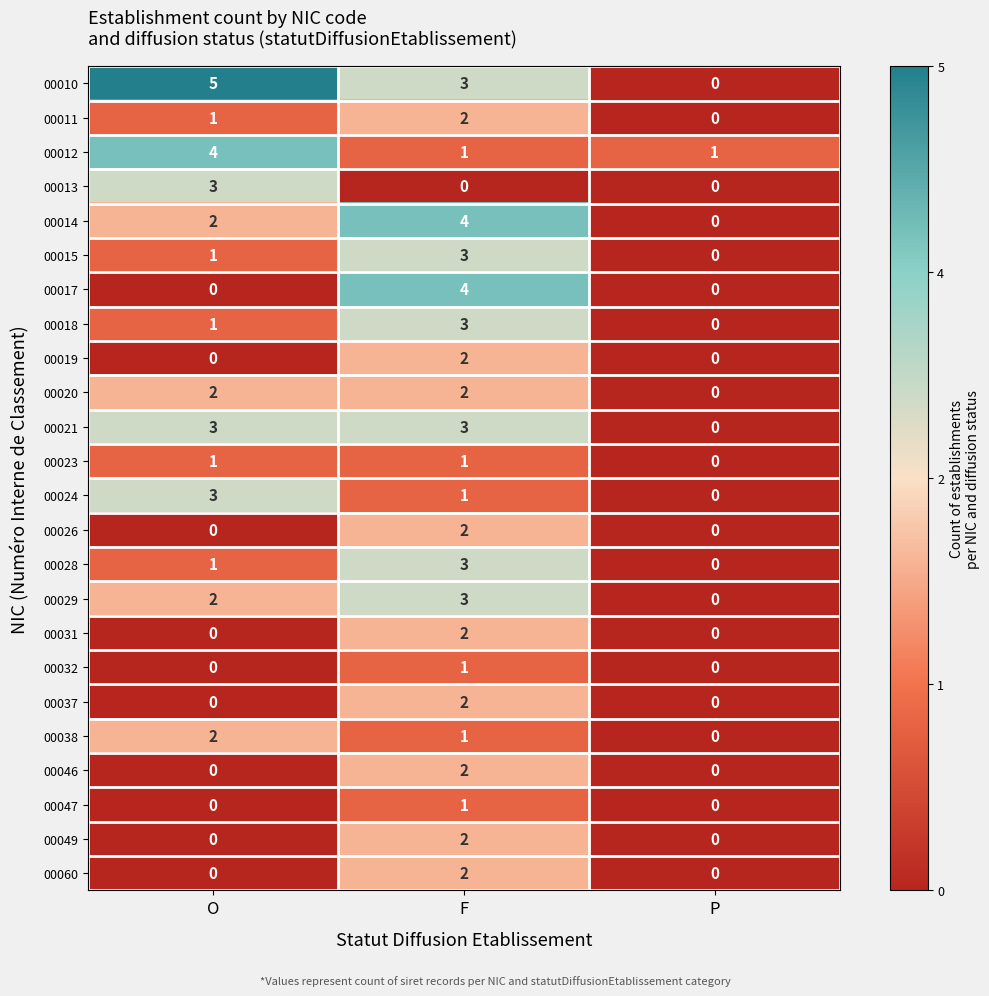

What is the difference between the highest and lowest values at F?

4